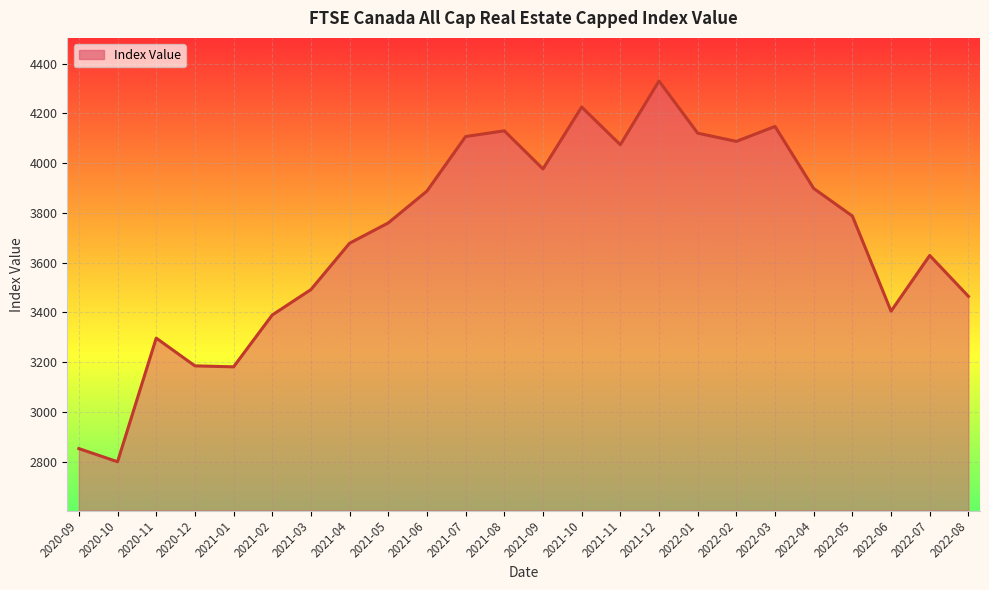

How many interior local peaks (higher than both neighbors) does the data have?

6